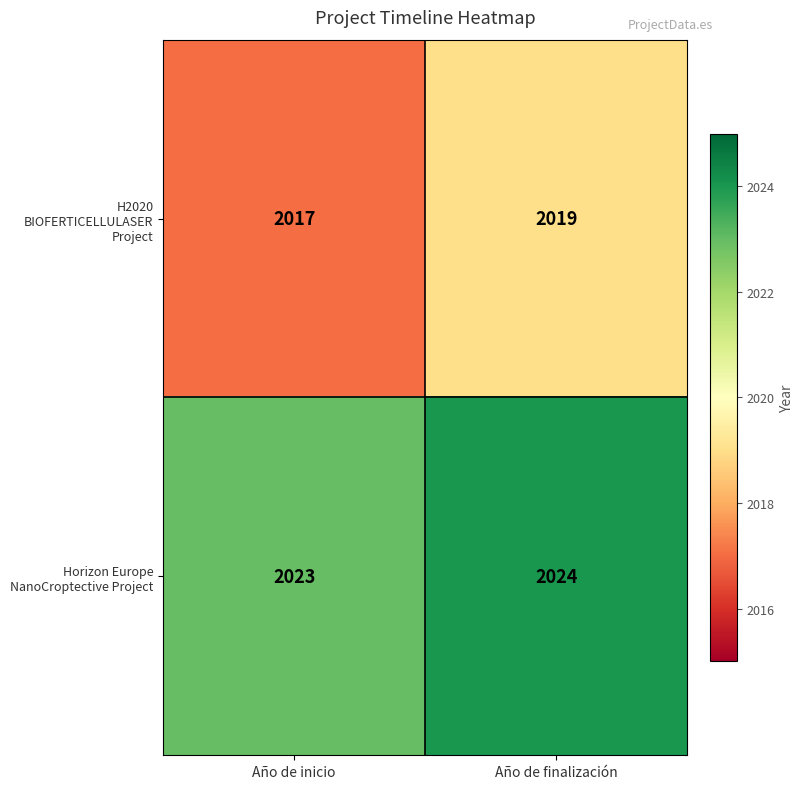

What is the greatest value displayed?

2024